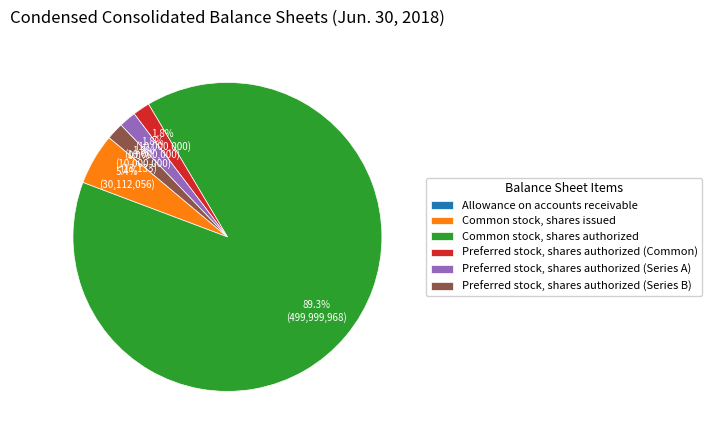

What percentage is NOT represented by Preferred stock, shares authorized (Series B)?

98.2%